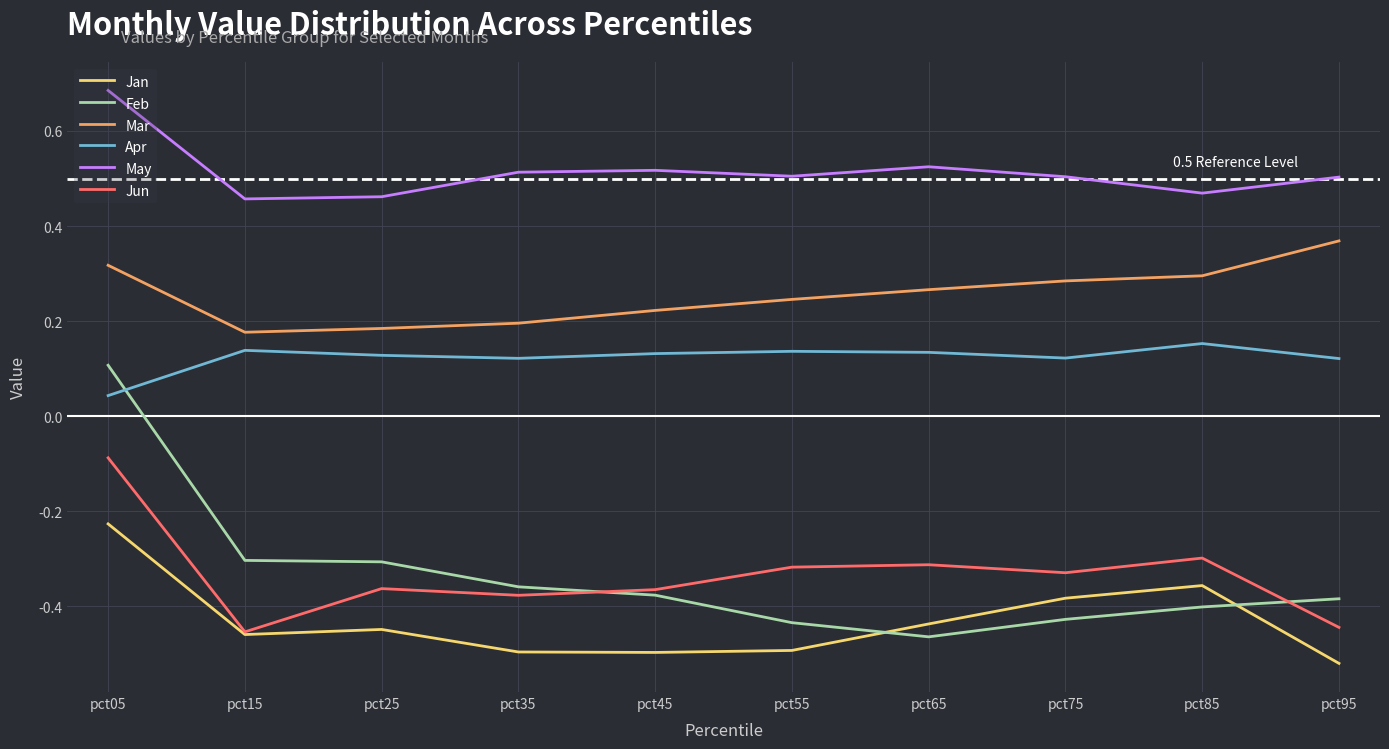

The value of Mar at pct75 is 0.3. True or false?

True